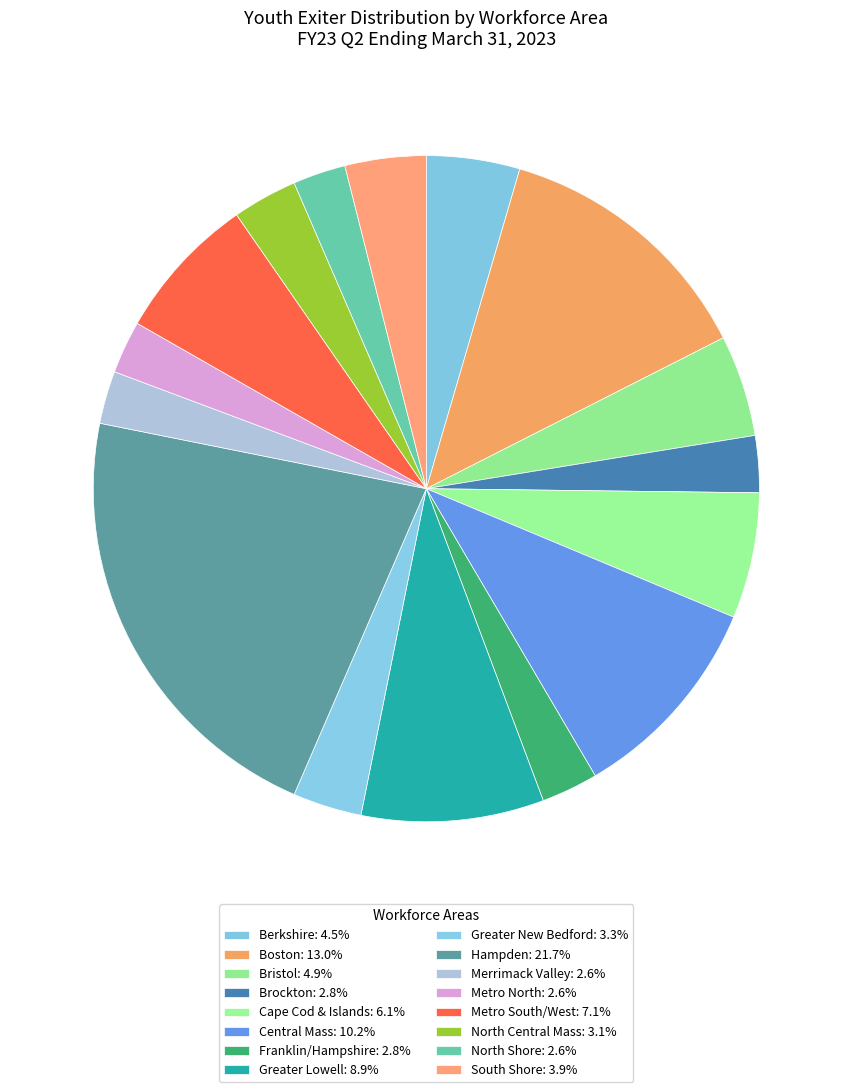

Which has a higher value, Central Mass or Greater Lowell?

Central Mass